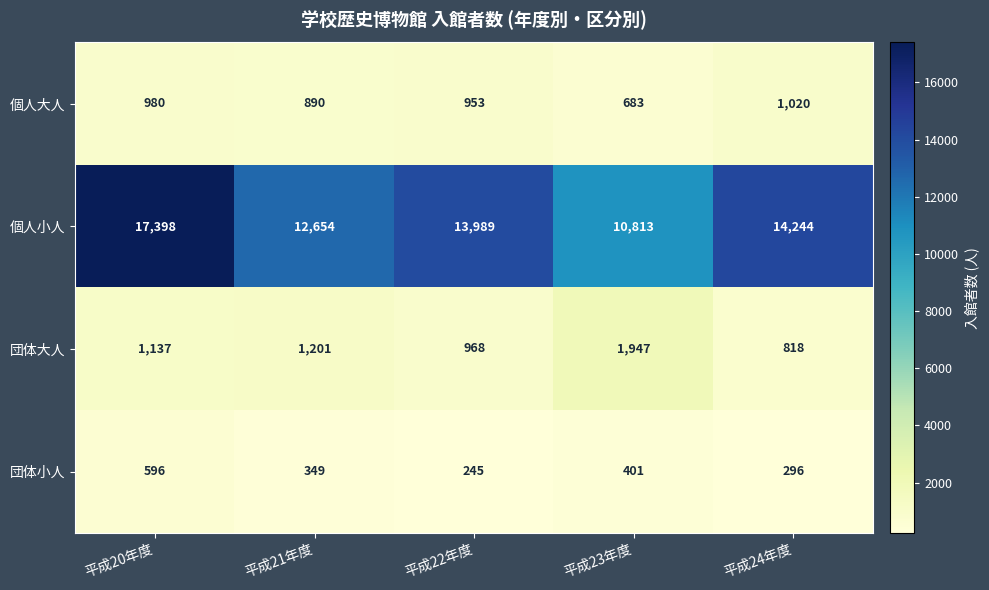

What is the difference between the maximum and minimum values in the 個人小人 series?

6585